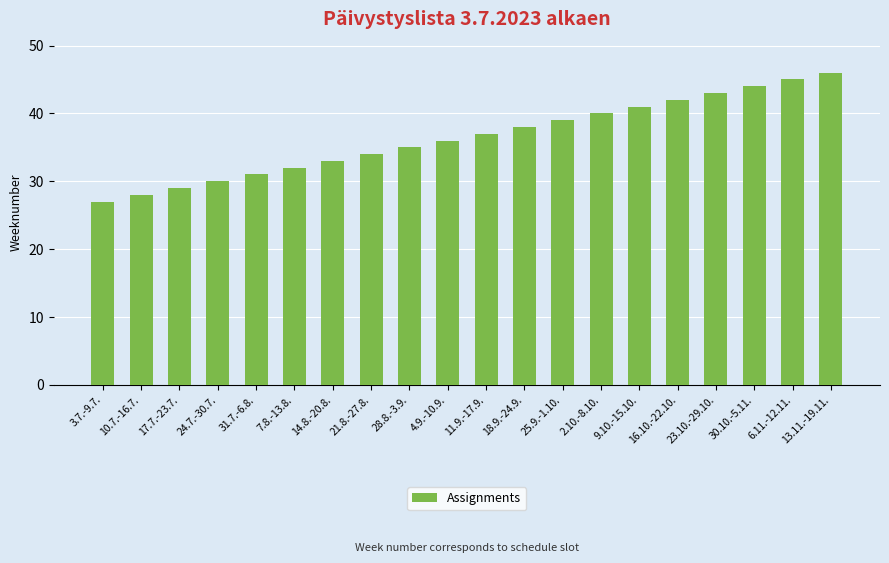

Rank the categories by value from lowest to highest.

3.7.-9.7., 10.7.-16.7., 17.7.-23.7., 24.7.-30.7., 31.7.-6.8., 7.8.-13.8., 14.8.-20.8., 21.8.-27.8., 28.8.-3.9., 4.9.-10.9., 11.9.-17.9., 18.9.-24.9., 25.9.-1.10., 2.10.-8.10., 9.10.-15.10., 16.10.-22.10., 23.10.-29.10., 30.10.-5.11., 6.11.-12.11., 13.11.-19.11.